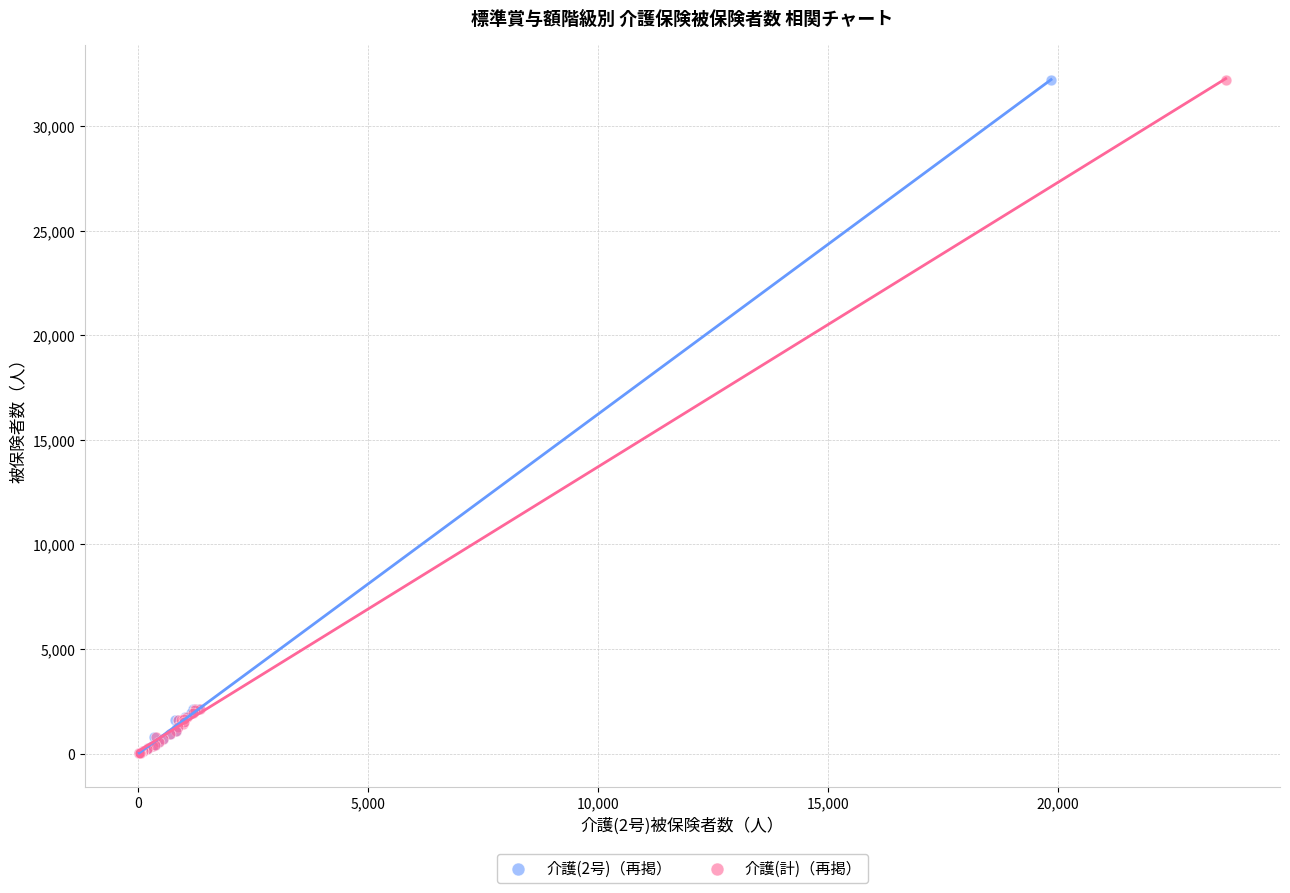

What are all the series names shown in the legend?

介護(2号)（再掲）, 介護(計)（再掲）